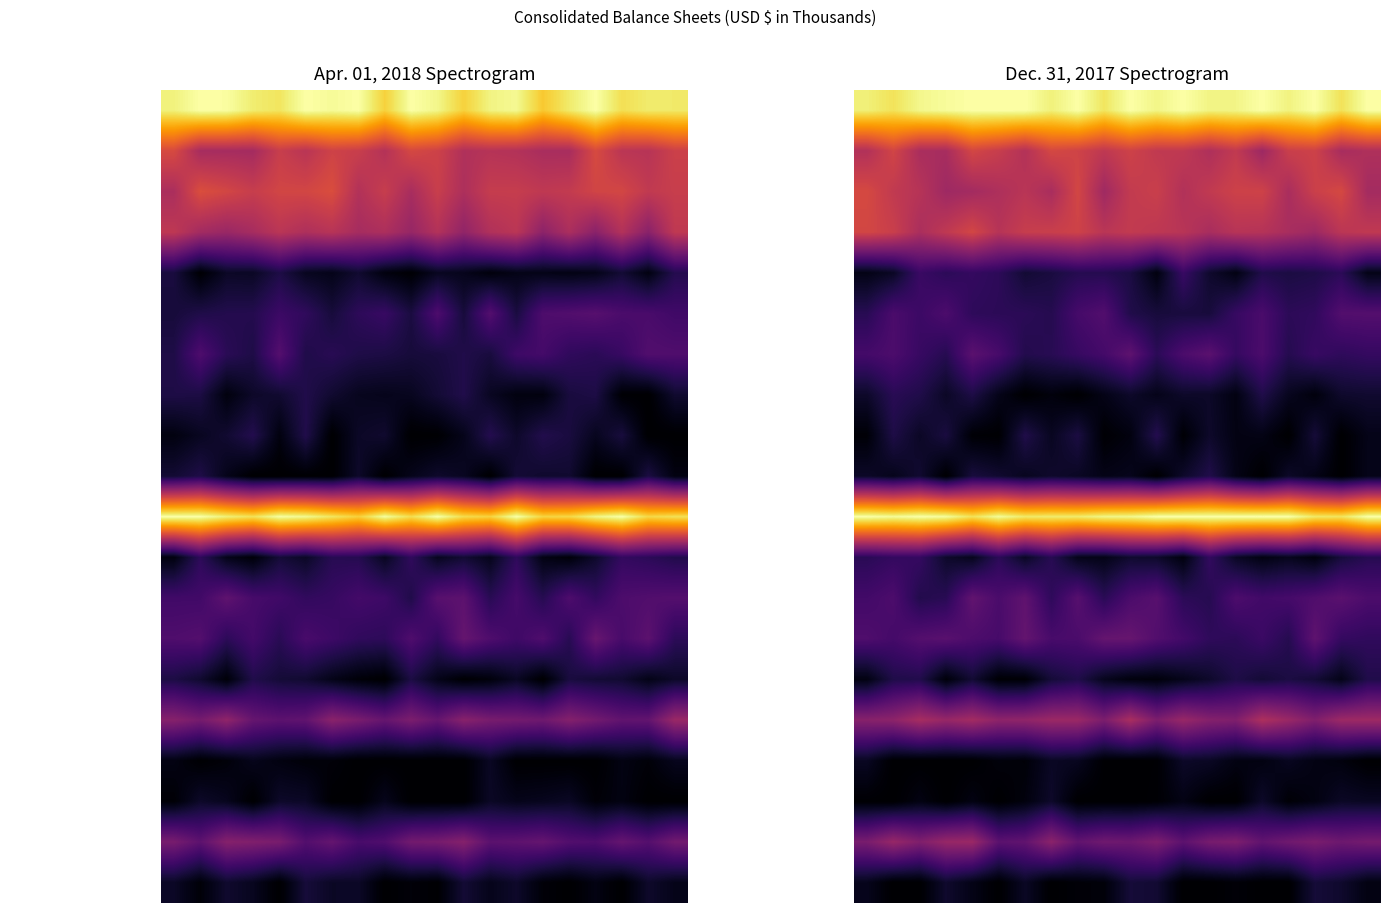

How many distinct data groups are displayed?

20